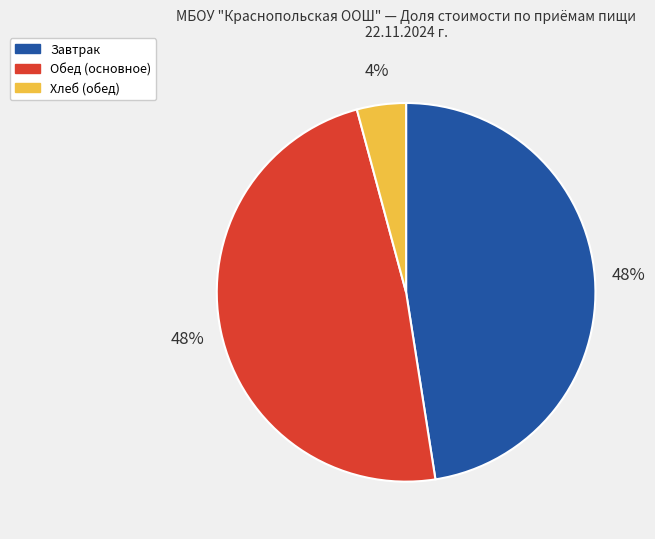

To the nearest percent, what is the average slice percentage?

33%